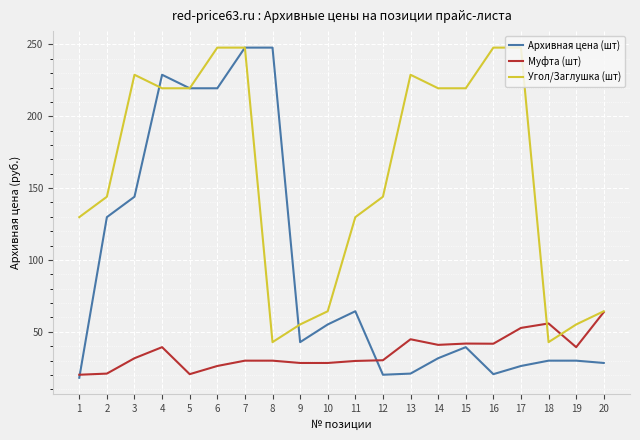

What is the maximum value for Угол/Заглушка (шт)?

247.8